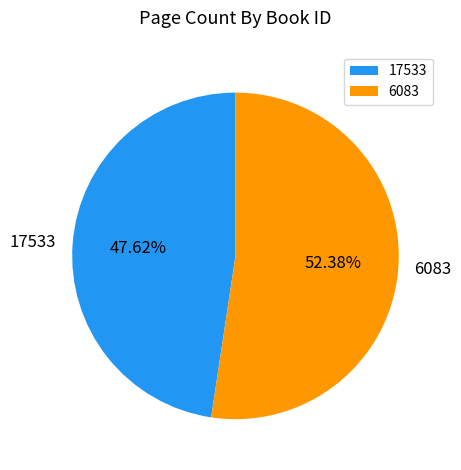

What is the ratio of the value at 17533 to the value at 6083?

0.9